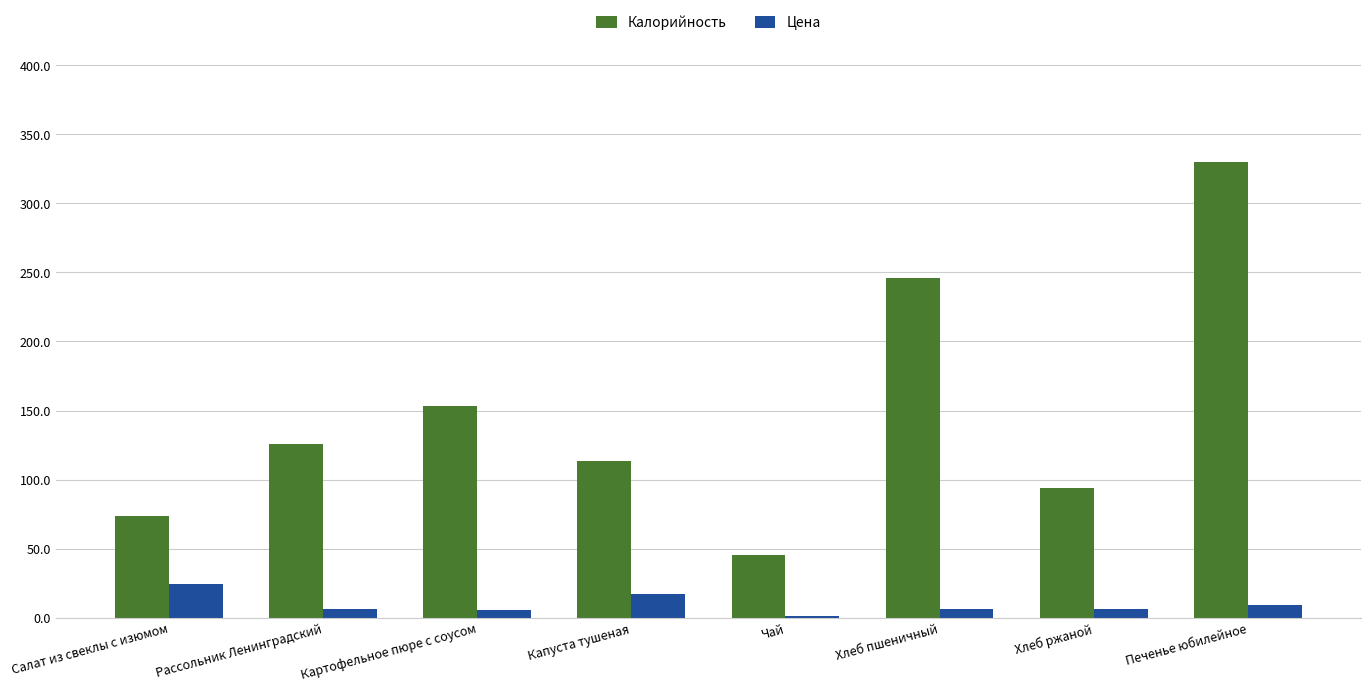

What are all the series names shown in the legend?

Калорийность, Цена